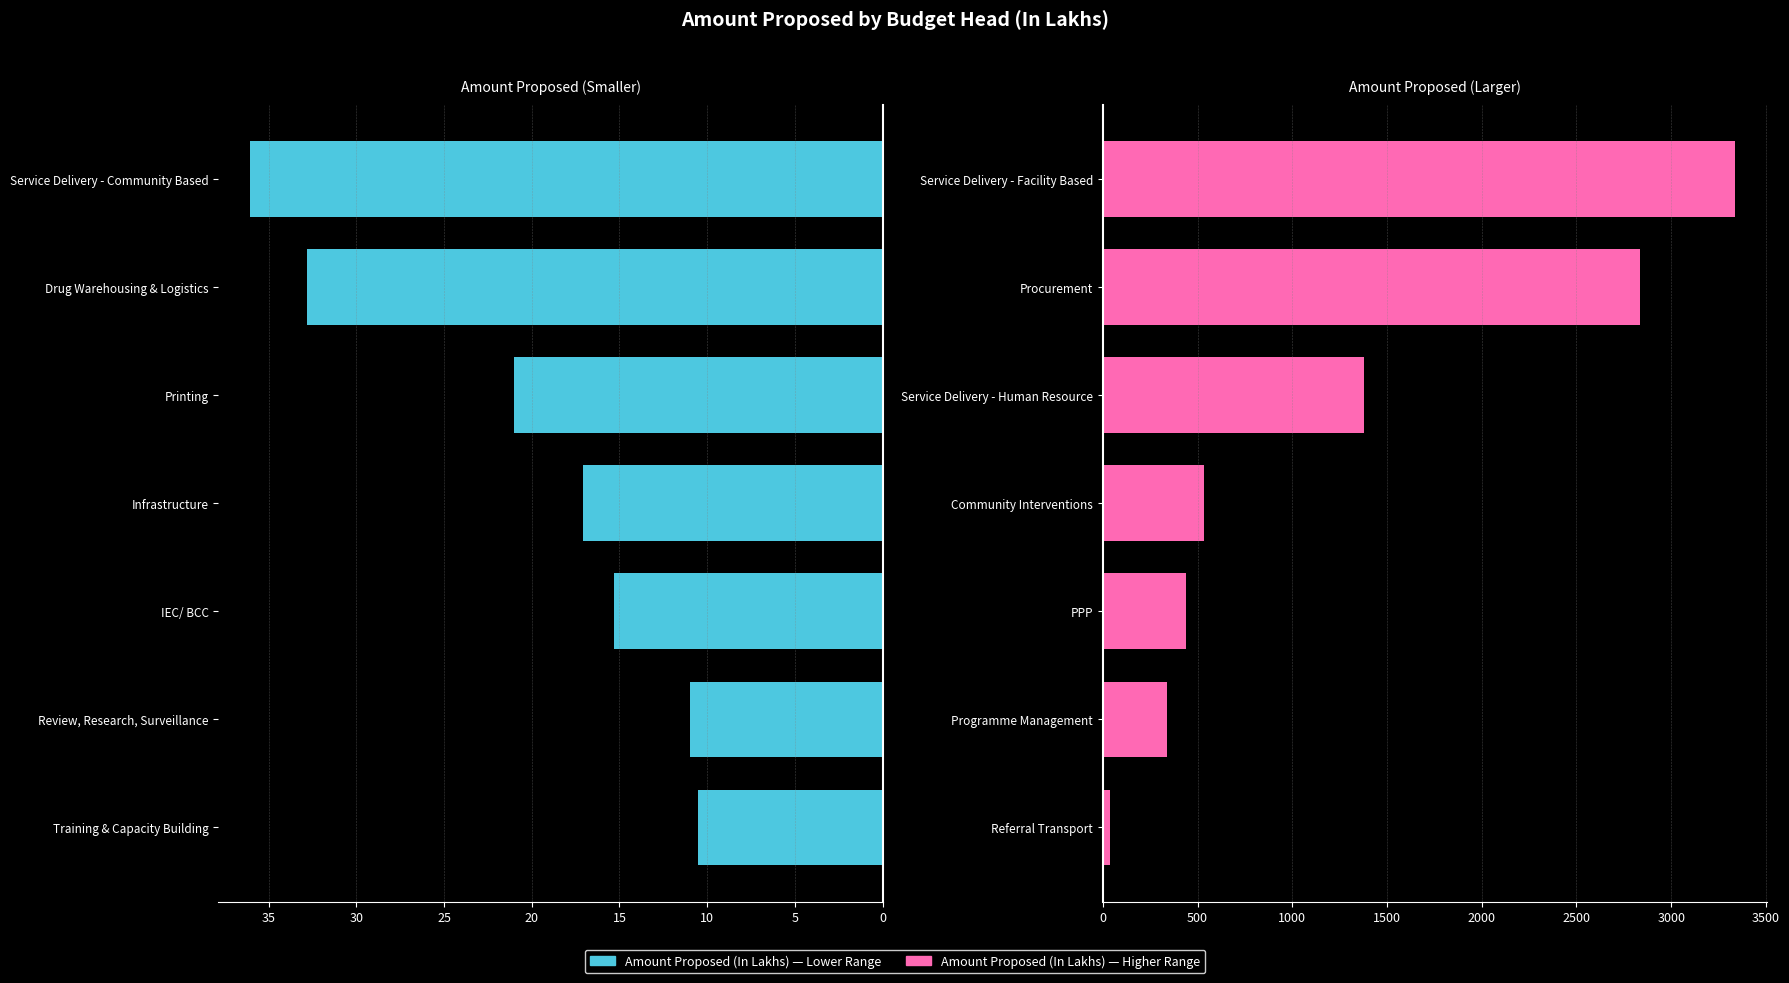

Does the chart contain stacked bars?

No